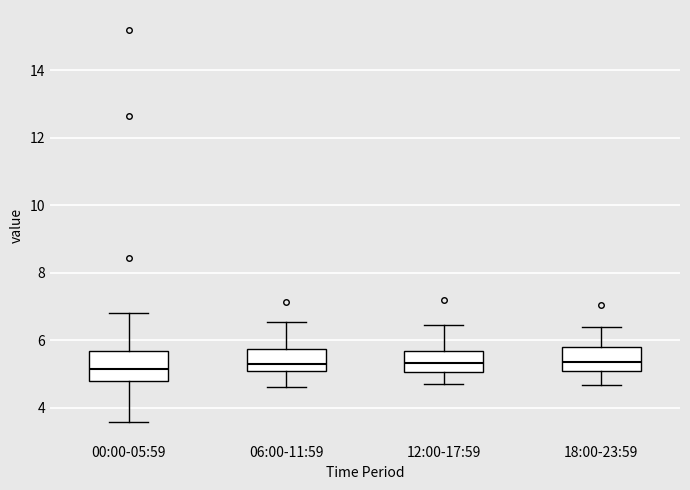

Where does the upper whisker of the box for 06:00-11:59 end on the y-axis? The values are not printed on the chart, so give them approximately, as read against the axis.

6.6